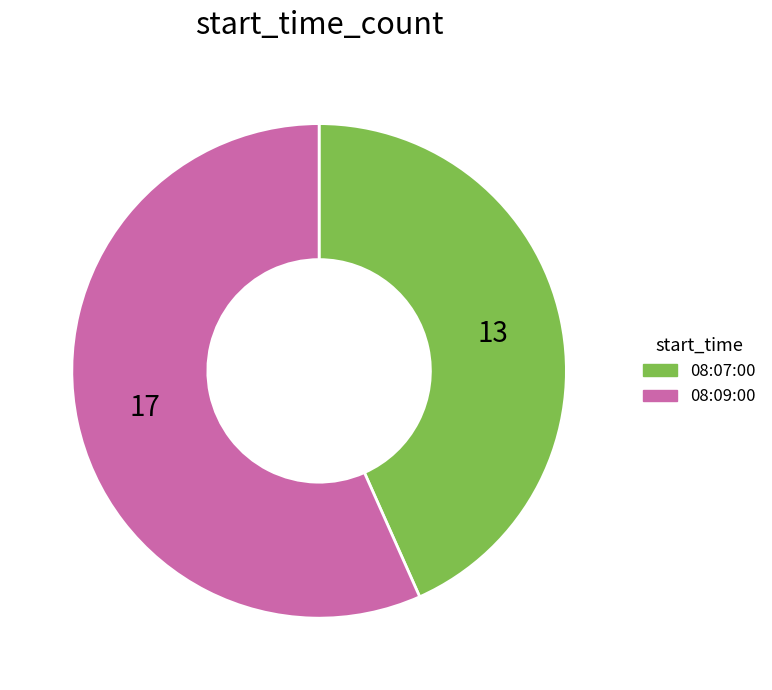

How many segments does this pie chart have?

2